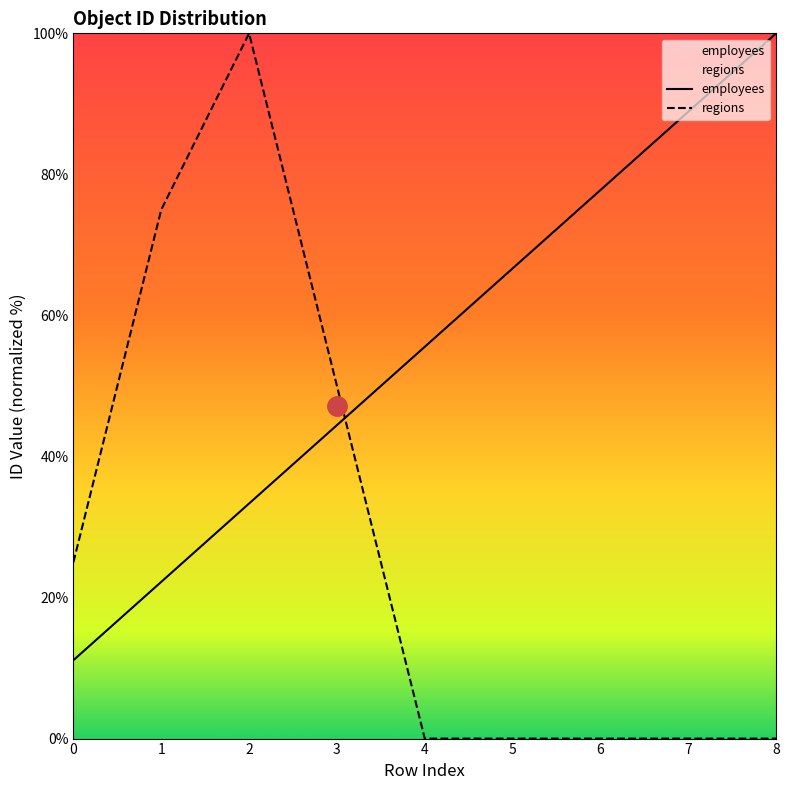

What is the difference between the highest and lowest values at 3?

5.6